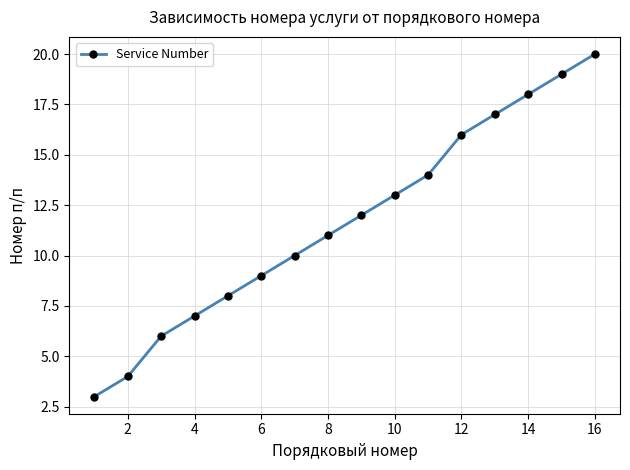

What is the minimum value shown in the chart?

3